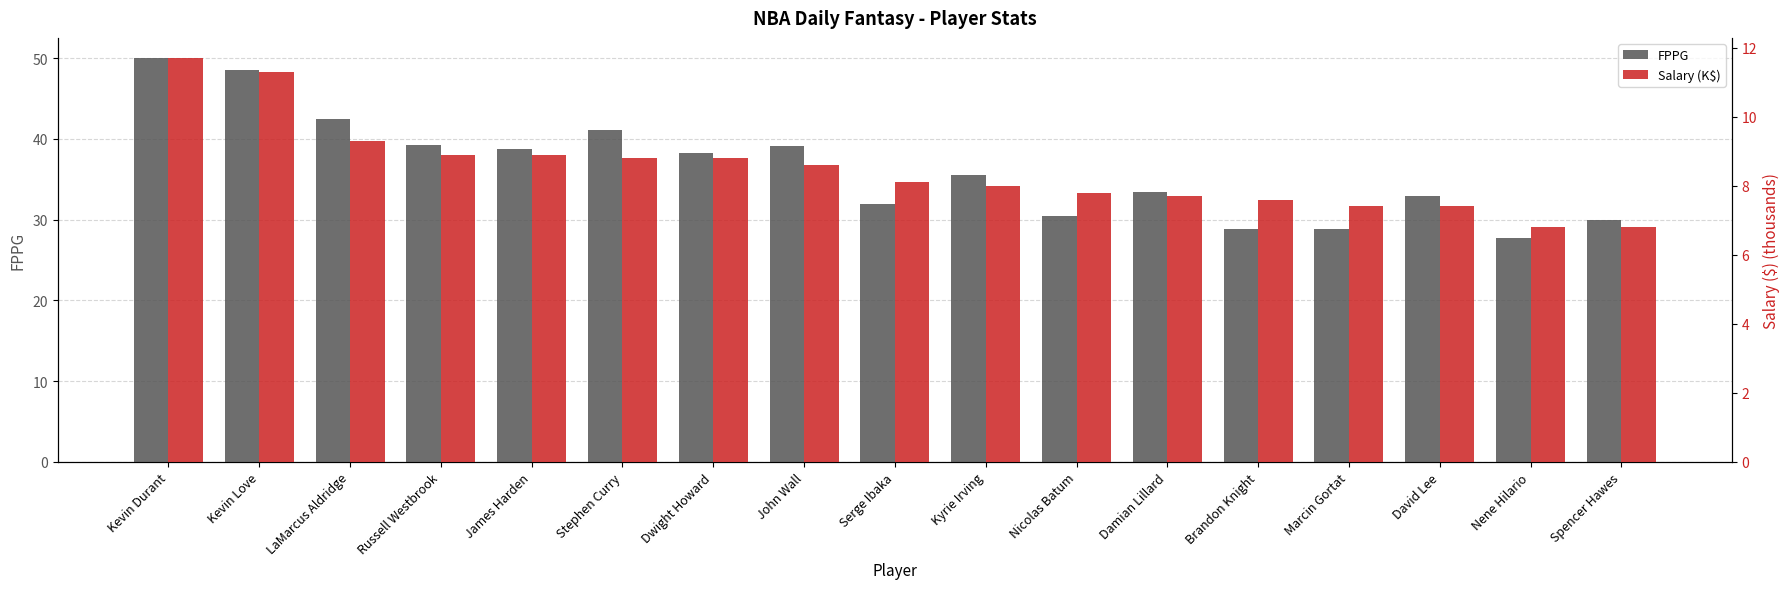

Reading right to left, extract all data points from this chart.

FPPG: 29.9	27.7	32.9	28.8	28.8	33.4	30.5	35.5	31.9	39.1	38.2	41.1	38.7	39.2	42.5	48.5	50.0
Salary (K$): 6.8	6.8	7.4	7.4	7.6	7.7	7.8	8.0	8.1	8.6	8.8	8.8	8.9	8.9	9.3	11.3	11.7